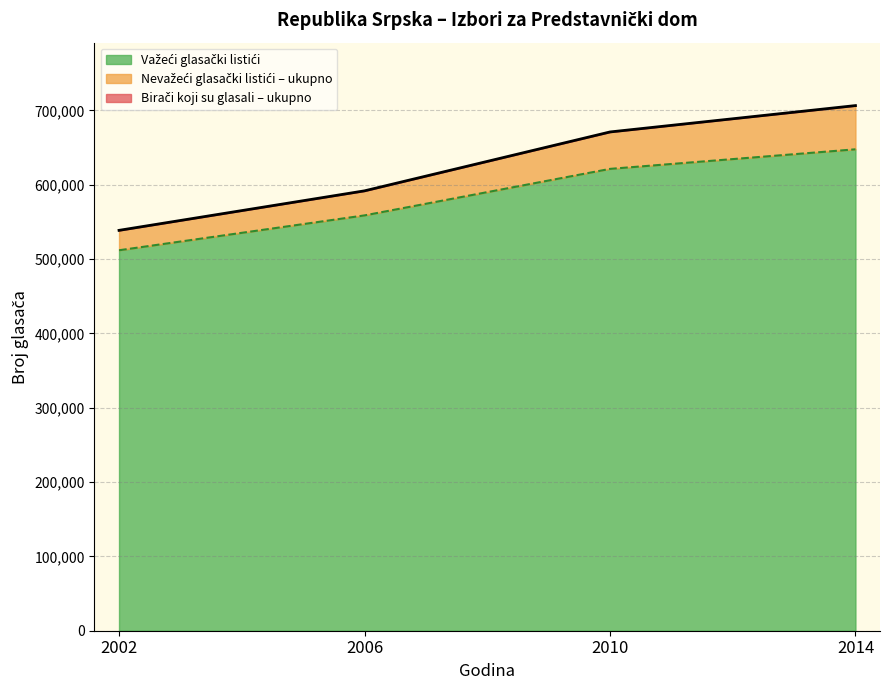

True or false: Birači koji su glasali – ukupno and Nevažeći glasački listići – ukupno intersect in this chart.

False